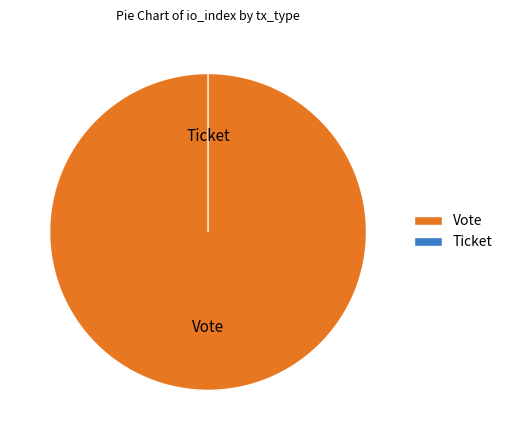

To the nearest percent, what is the average slice percentage?

50%